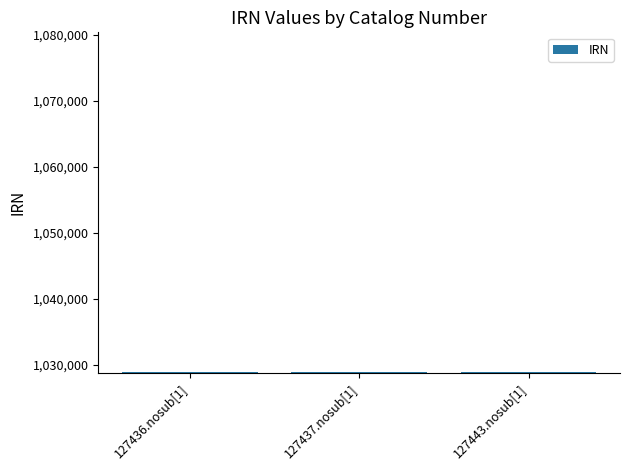

What is the label of the 3rd bar from the right?

127436.nosub[1]